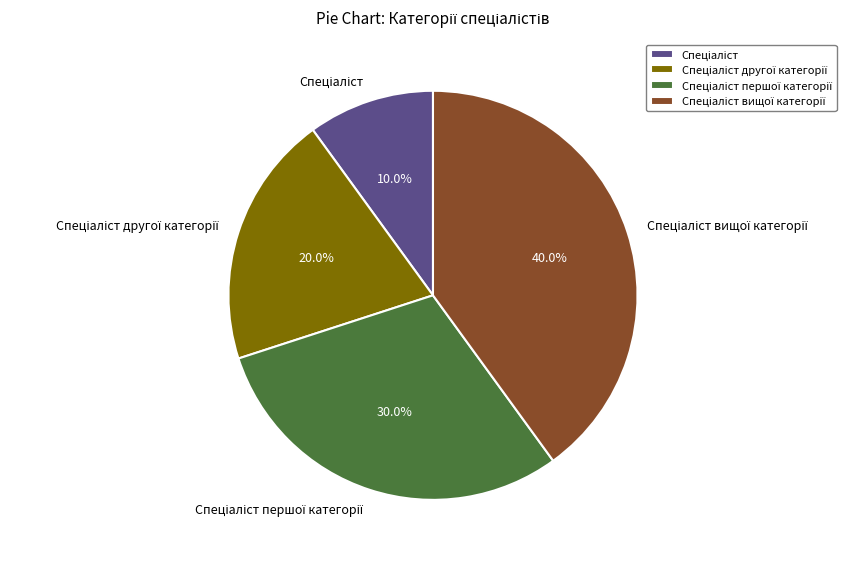

How many segments does this pie chart have?

4